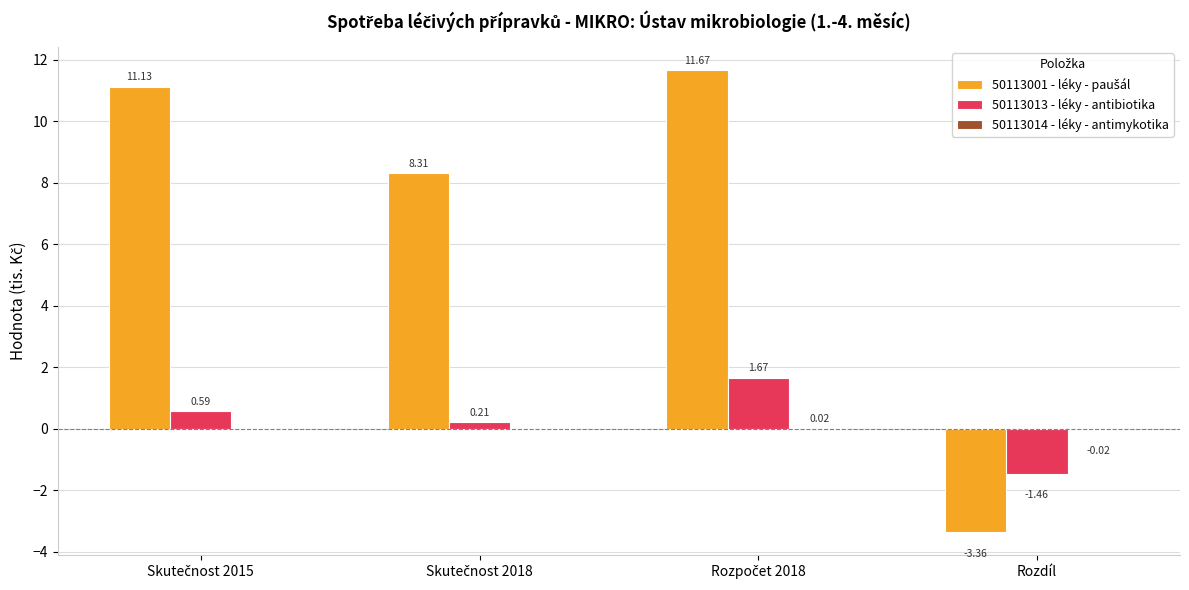

At which category does the chart reach its peak across all series?

Rozpočet 2018